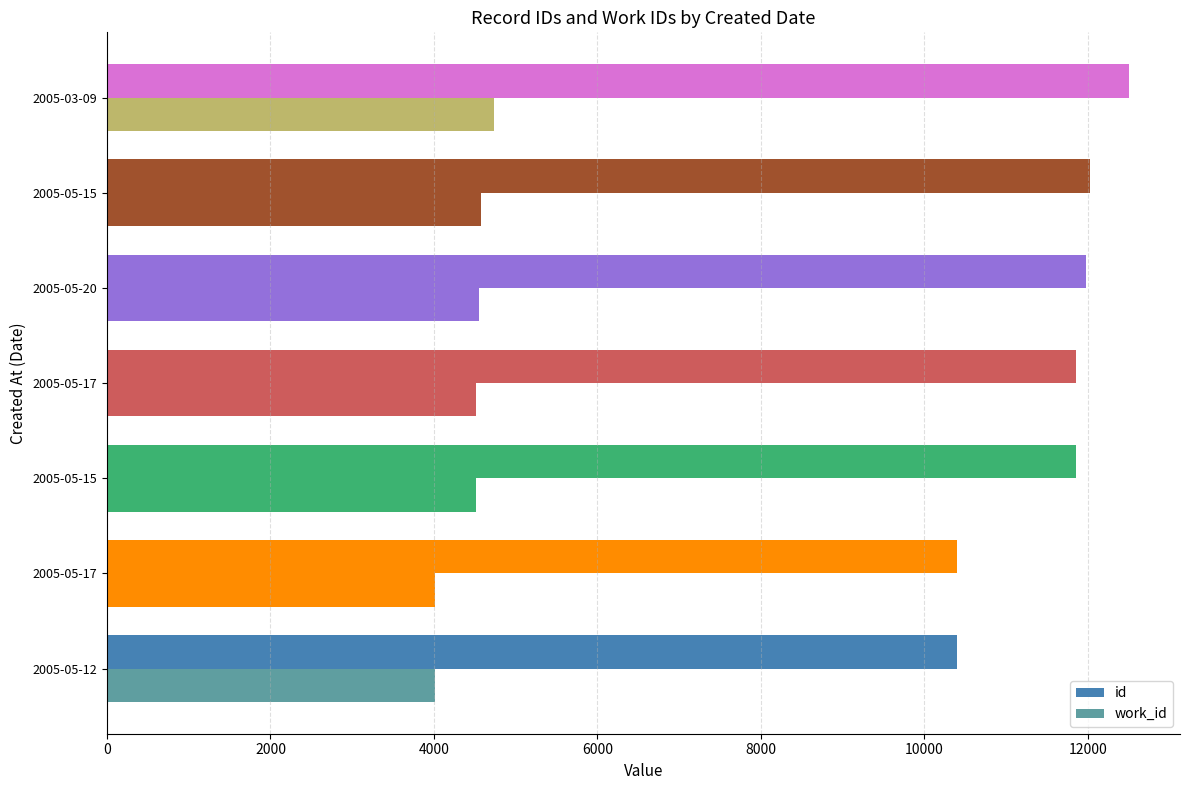

Reading right to left, list all the values displayed in this chart.

id: 12504	12024	11975	11858	11857	10397	10396
work_id: 4737	4575	4552	4518	4517	4012	4011